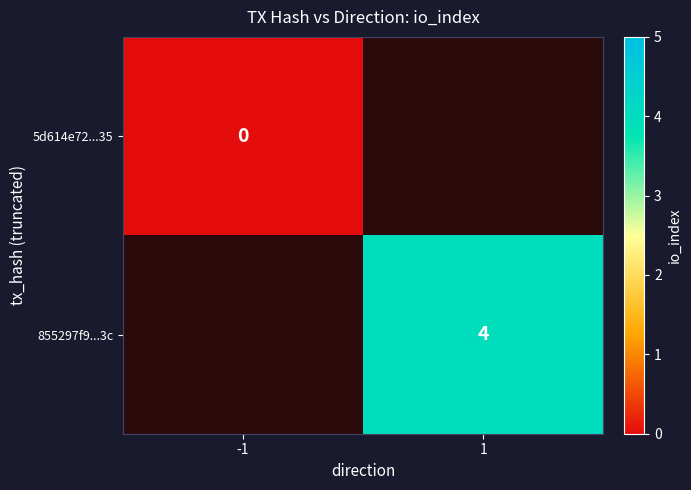

The 855297f9...3c series shows 4 at 1. True or false?

True